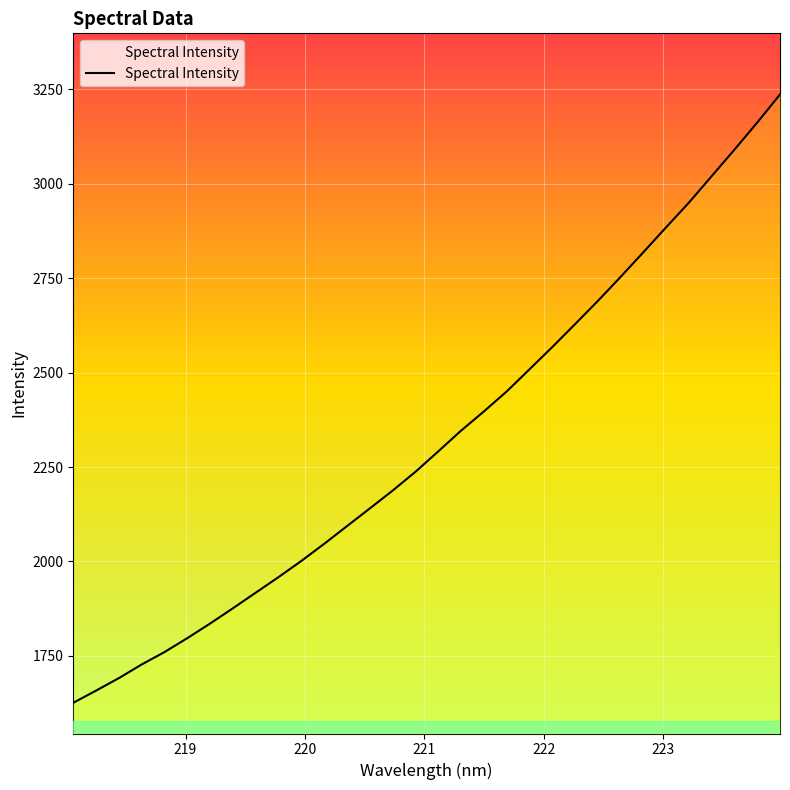

What is the difference between the maximum and minimum values?

1610.6